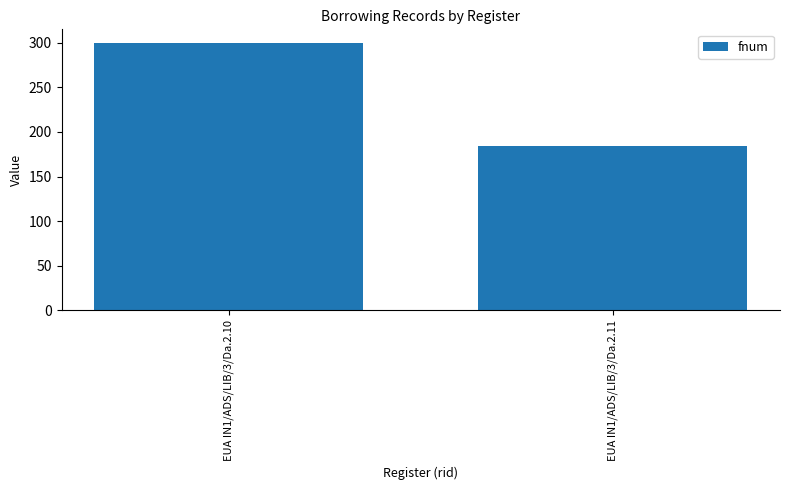

True or false: the data shows 105 at EUA IN1/ADS/LIB/3/Da.2.10.

False